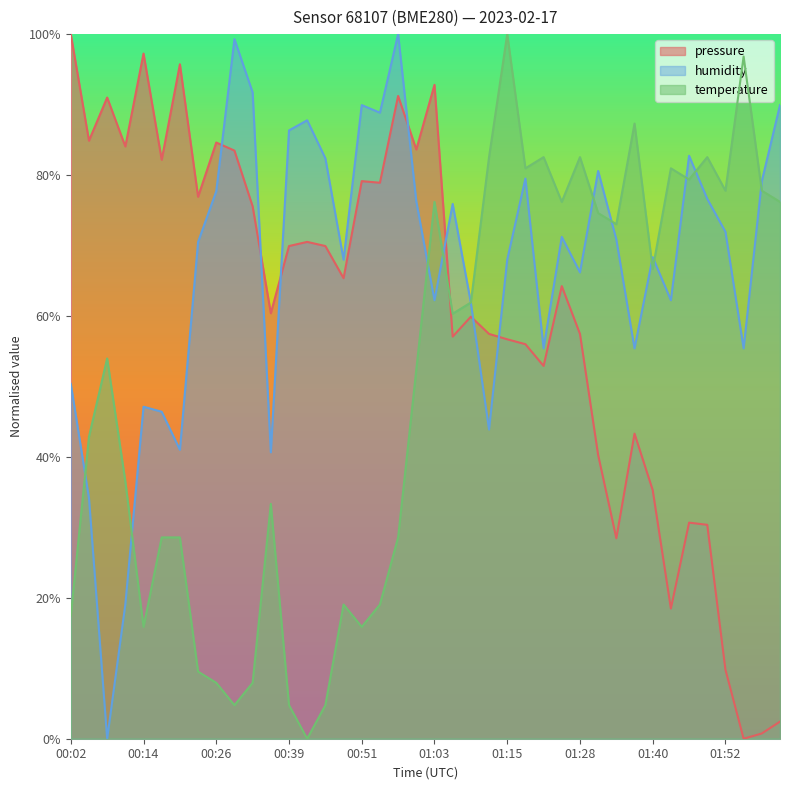

True or false: temperature has a value of 0.2 at 00:14.

True